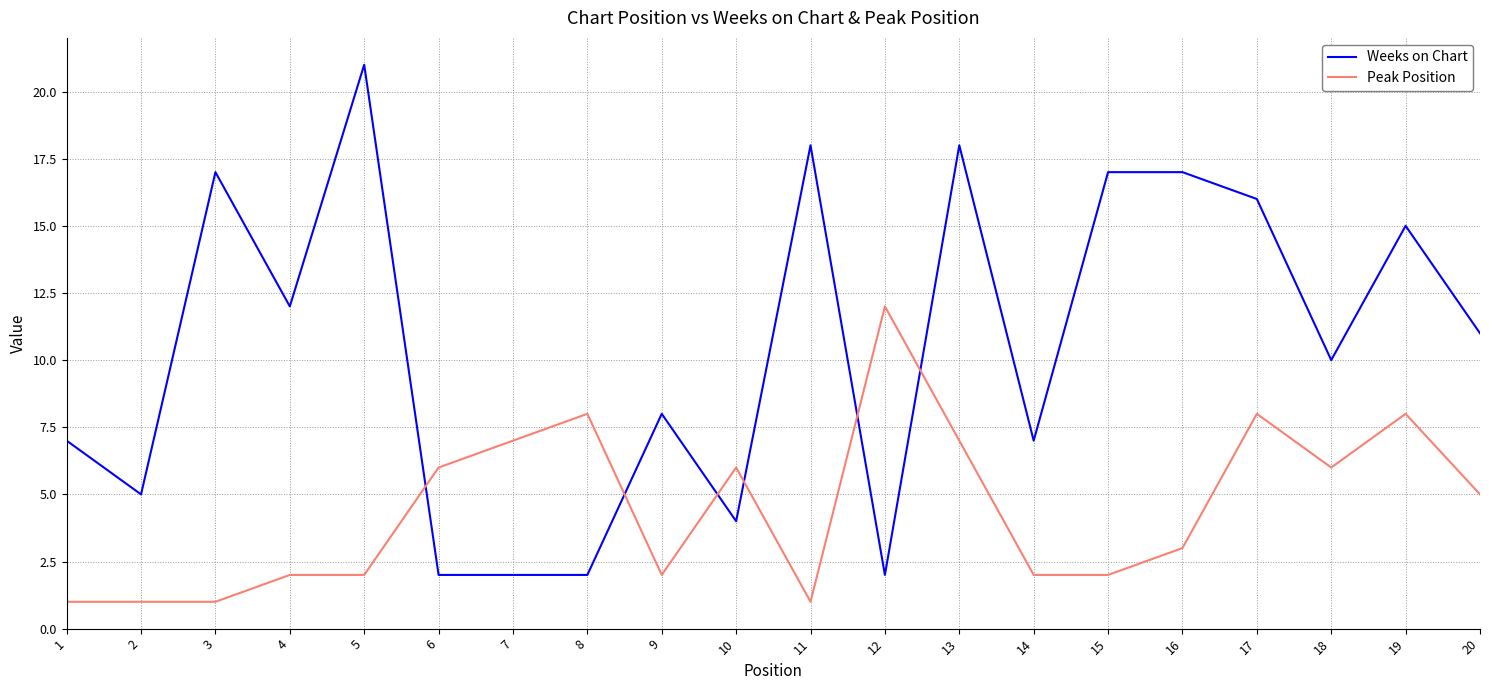

List the series in order of their overall mean, highest first.

Weeks on Chart, Peak Position